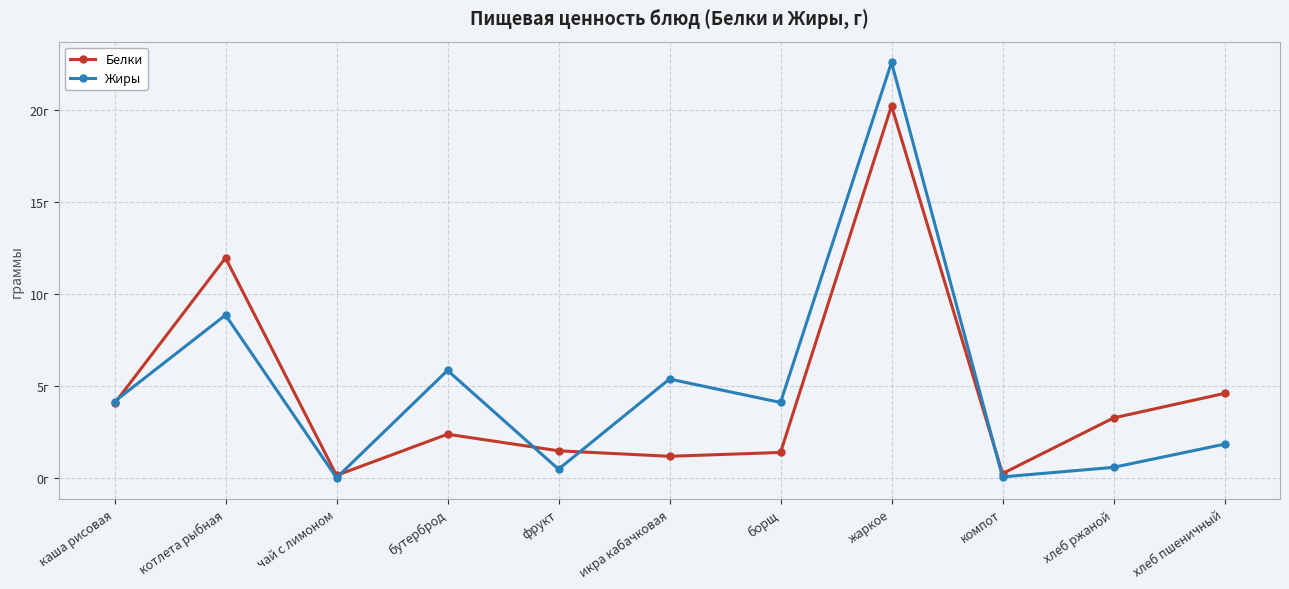

What are all the series names shown in the legend?

Белки, Жиры